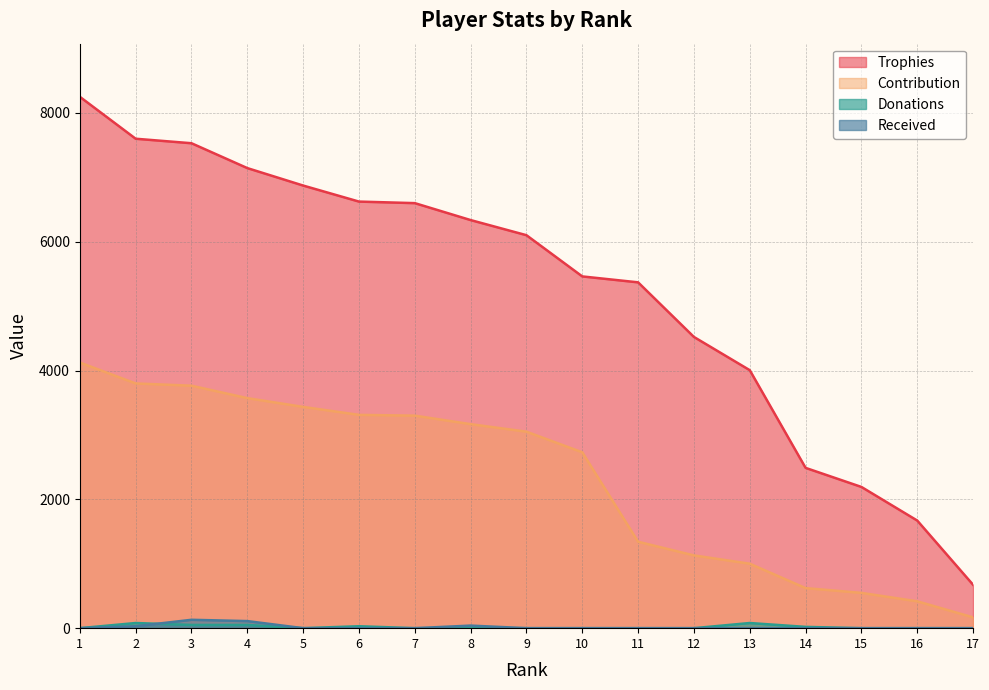

Reading left to right, list all the values displayed in this chart.

Trophies: 8251	7600	7530	7144	6873	6624	6600	6337	6102	5462	5370	4522	4006	2489	2193	1671	674
Contribution: 4125	3800	3765	3572	3436	3312	3300	3168	3051	2731	1342	1130	1001	622	548	417	168
Donations: 0	80	50	50	0	30	0	0	0	0	0	0	80	20	0	0	0
Received: 0	30	130	110	0	0	0	40	0	0	0	0	0	0	0	0	0